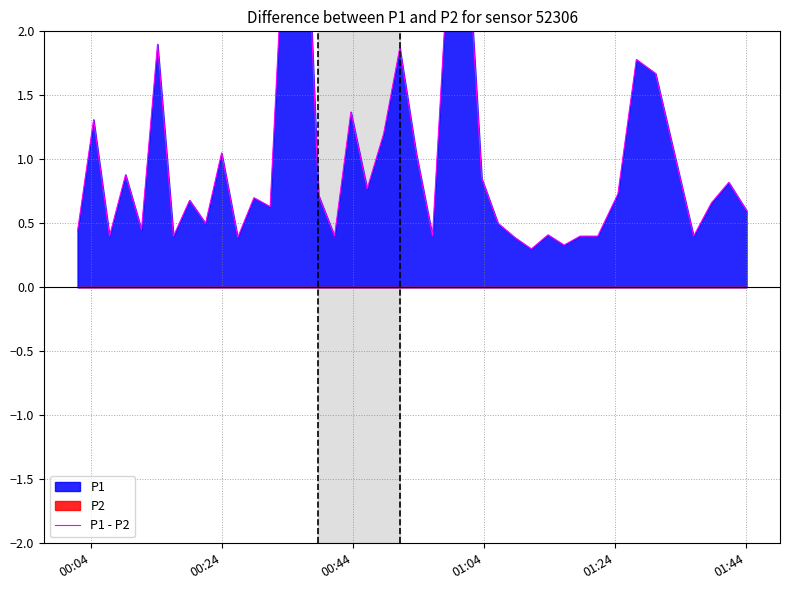

Reading left to right, transcribe all the data shown in this chart.

0.4	1.3	0.4	0.9	0.5	1.9	0.4	0.7	0.5	1.0	0.4	0.7	0.6	3.1	3.8	0.7	0.4	1.4	0.8	1.2	1.9	1.0	0.4	2.6	3.0	0.9	0.5	0.4	0.3	0.4	0.3	0.4	0.4	0.7	1.8	1.7	0.4	0.7	0.8	0.6